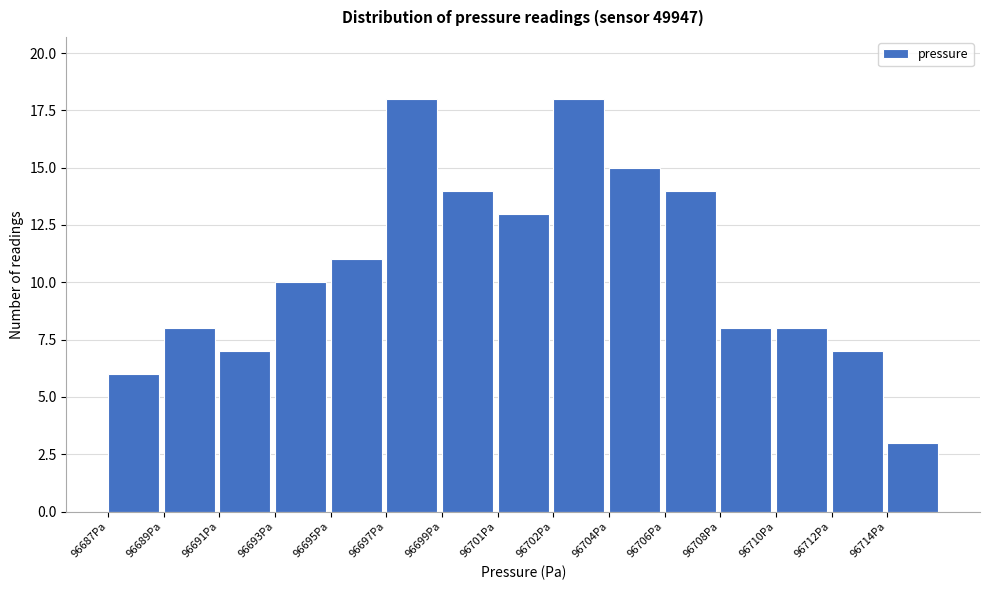

Reading left to right, transcribe all the data shown in this chart.

96687Pa=6	96689Pa=8	96691Pa=7	96693Pa=10	96695Pa=11	96697Pa=18	96699Pa=14	96701Pa=13	96702Pa=18	96704Pa=15	96706Pa=14	96708Pa=8	96710Pa=8	96712Pa=7	96714Pa=3